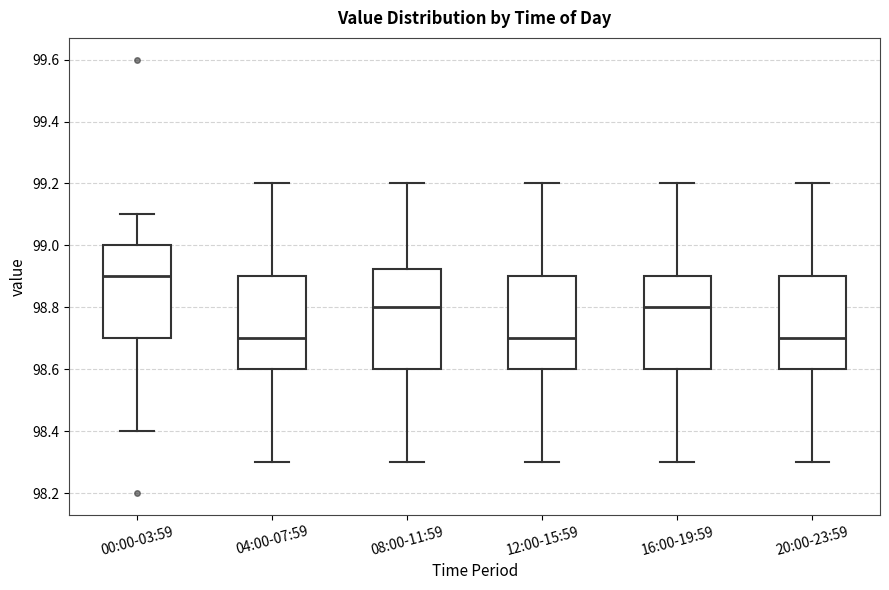

Which box's median line is the highest?

00:00-03:59